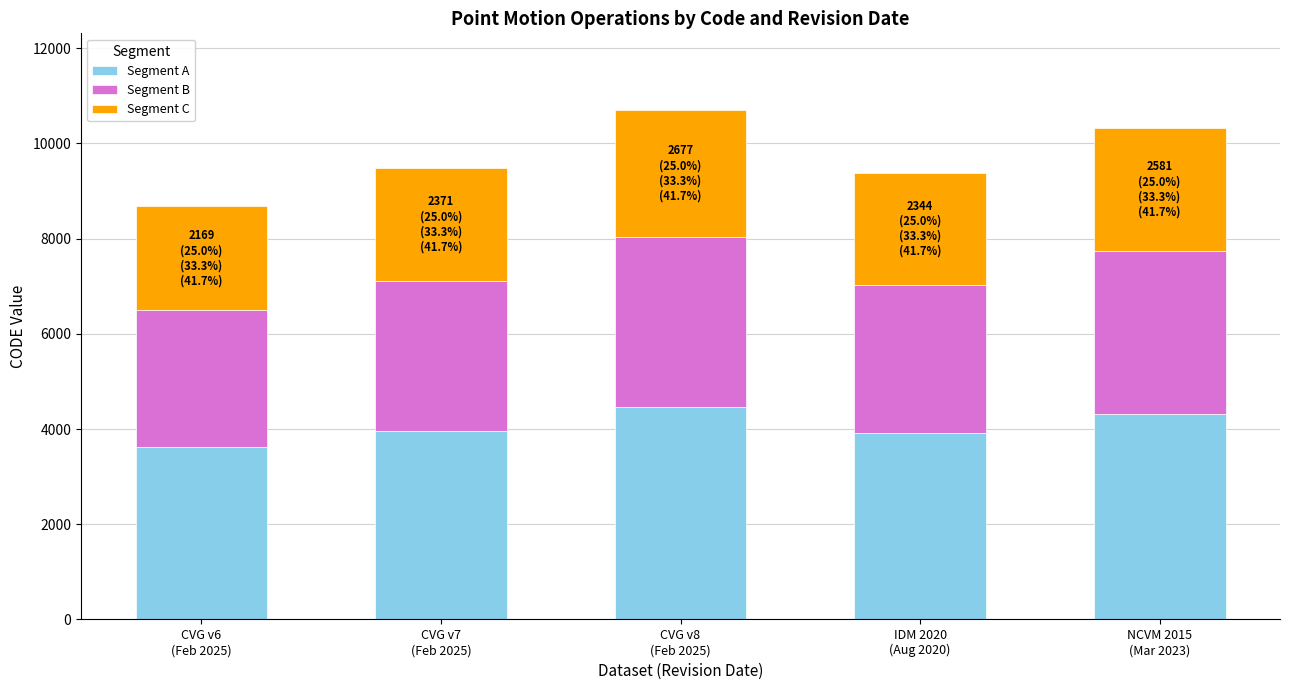

What is the average value of the Segment A series?

4050